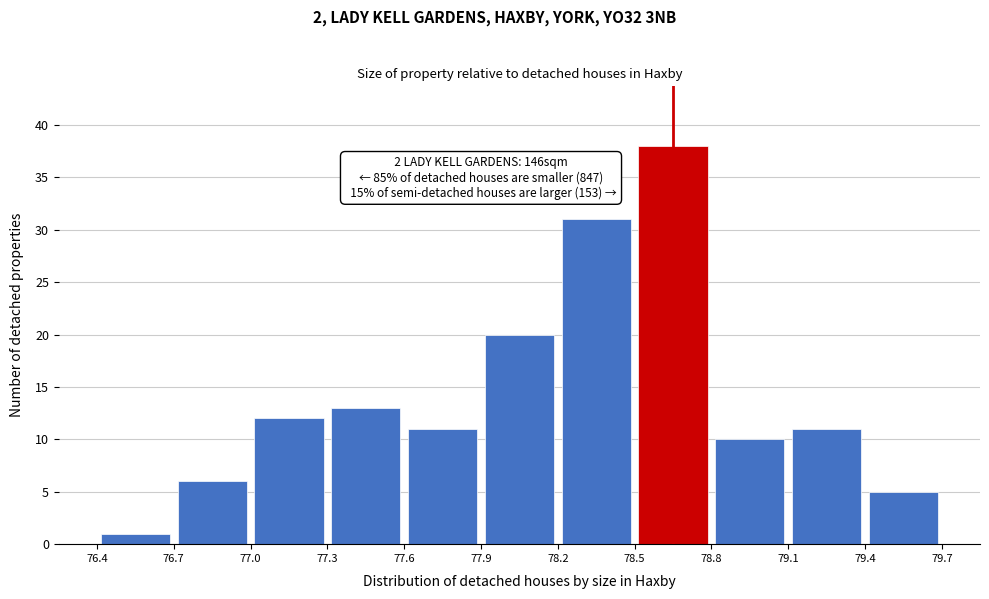

Which range on the x-axis has the tallest bar?

78.5 to 78.8